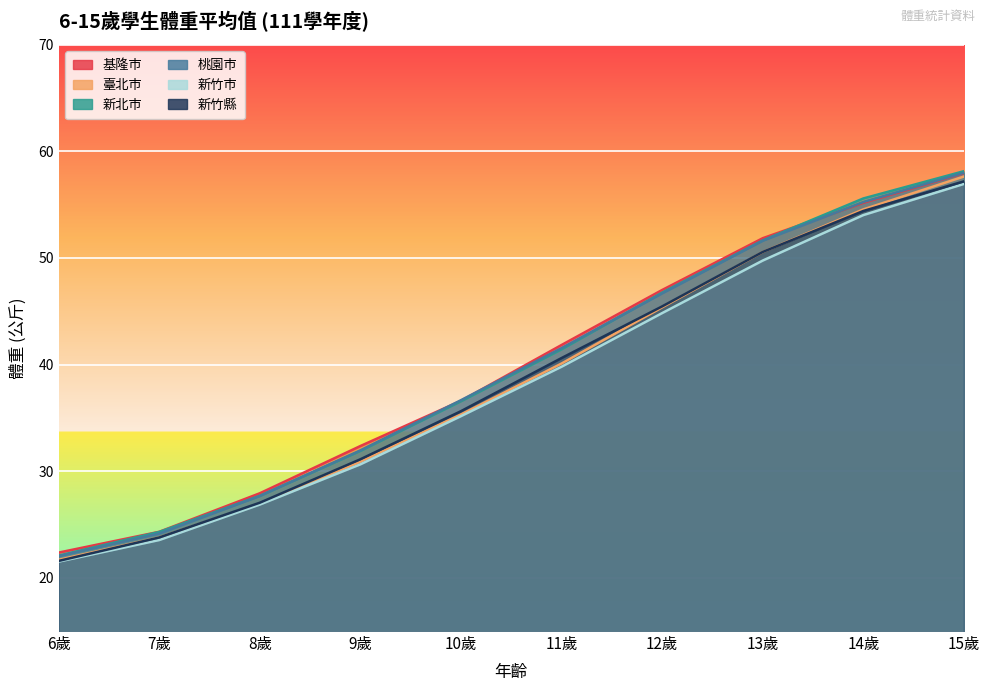

What is the spread (max minus min) of values at 11歲?

2.0